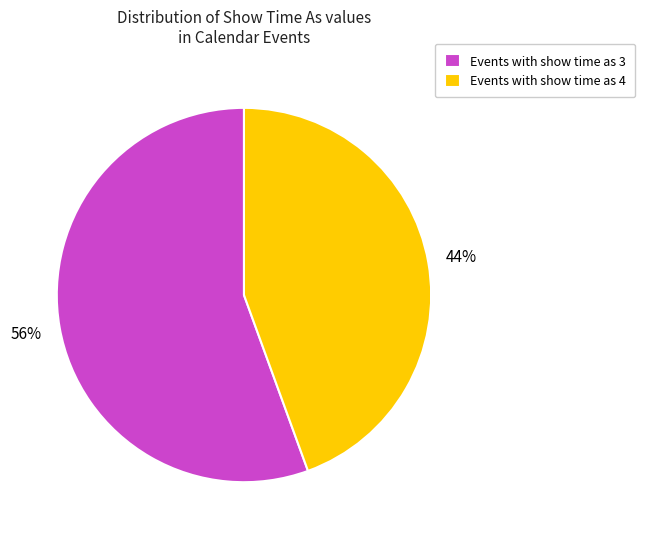

How many segments does this pie chart have?

2